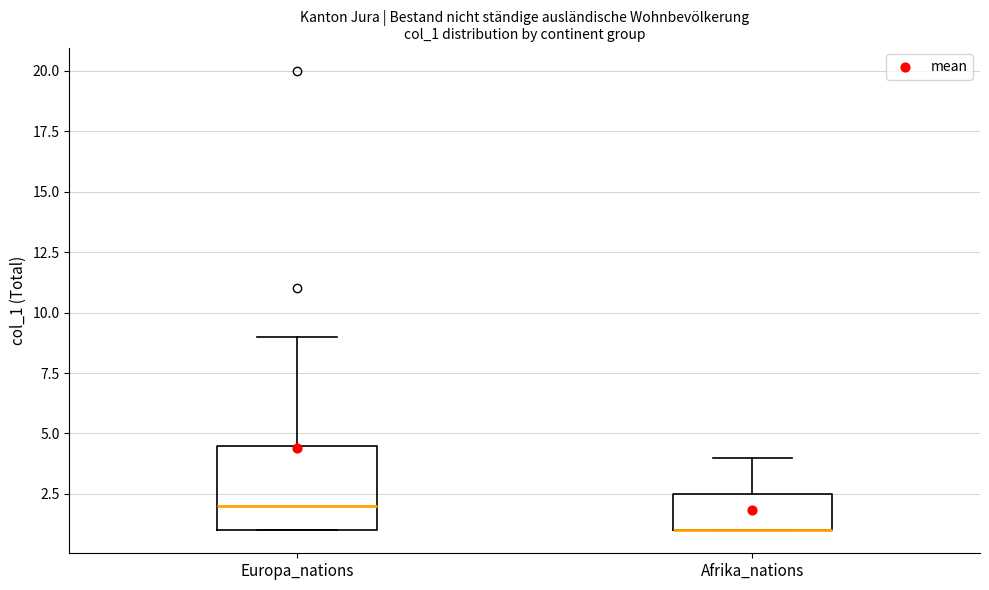

Where is the upper edge of the box for Afrika_nations on the y-axis? The values are not printed on the chart, so give them approximately, as read against the axis.

2.5